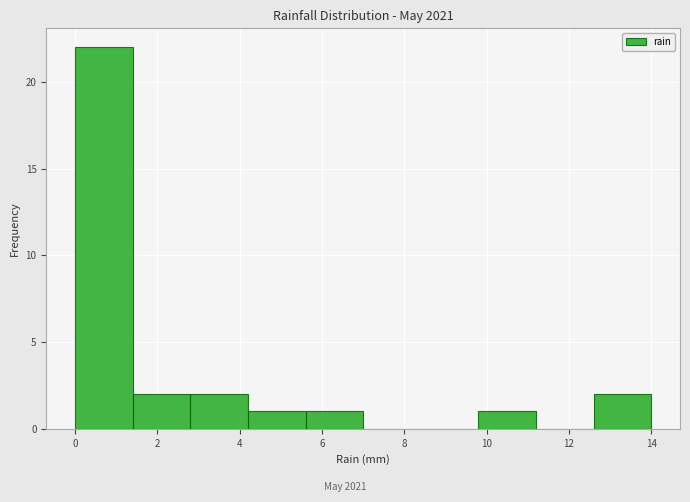

Over which range of the x-axis is the bar tallest?

0.0 to 1.4